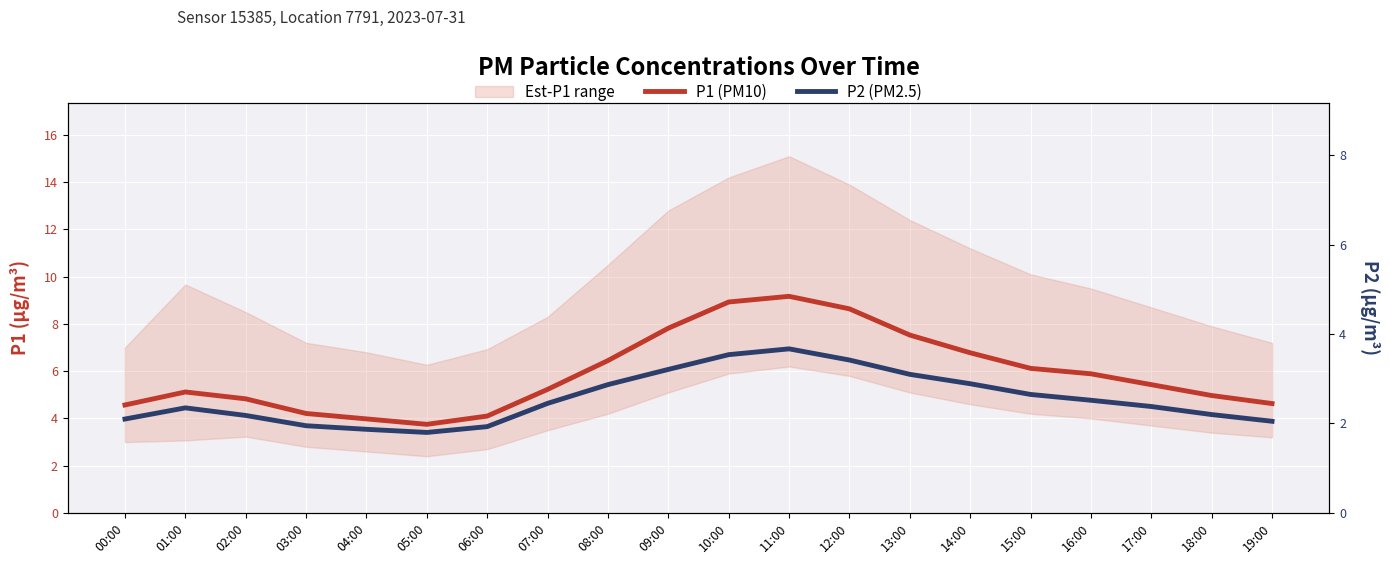

Reading left to right, extract all data points from this chart.

P1 (PM10): 00:00=4.6	01:00=5.1	02:00=4.8	03:00=4.2	04:00=4.0	05:00=3.8	06:00=4.1	07:00=5.2	08:00=6.5	09:00=7.8	10:00=8.9	11:00=9.2	12:00=8.6	13:00=7.5	14:00=6.8	15:00=6.1	16:00=5.9	17:00=5.4	18:00=5.0	19:00=4.6
P2 (PM2.5): 00:00=2.1	01:00=2.4	02:00=2.2	03:00=1.9	04:00=1.9	05:00=1.8	06:00=1.9	07:00=2.5	08:00=2.9	09:00=3.2	10:00=3.5	11:00=3.7	12:00=3.4	13:00=3.1	14:00=2.9	15:00=2.6	16:00=2.5	17:00=2.4	18:00=2.2	19:00=2.0